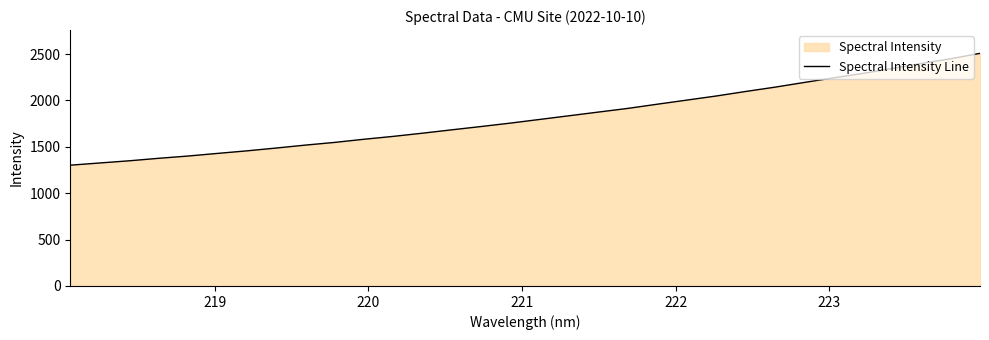

What is the difference between the maximum and minimum values?

1205.7